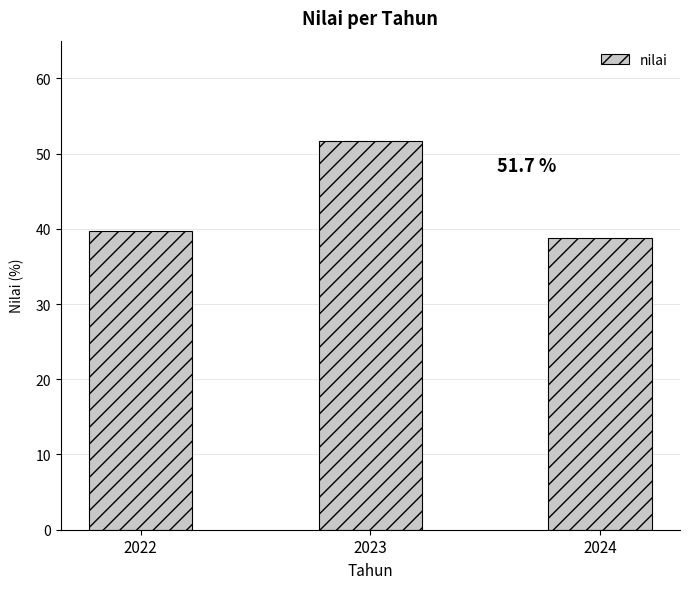

What is the change in value from 2022 to 2024?

-0.9